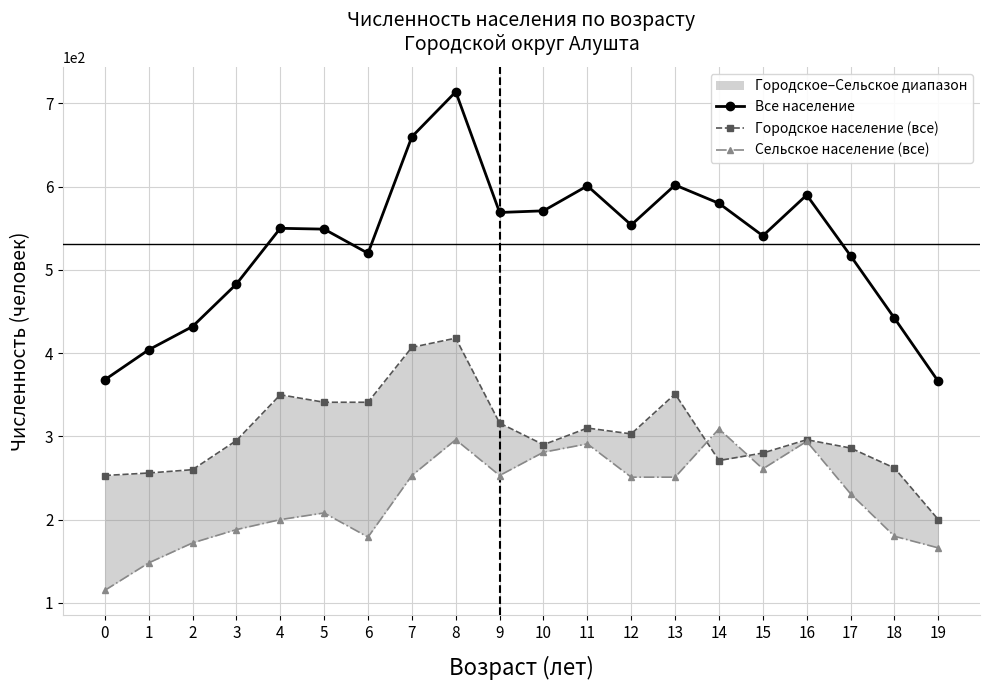

Where is the first local minimum for Все население?

6